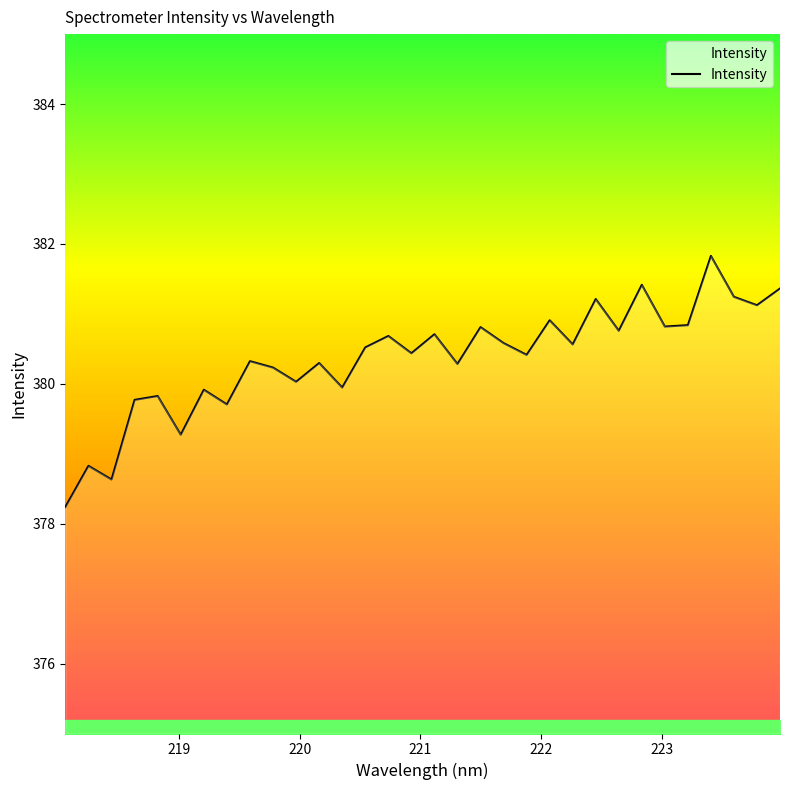

What is the maximum value shown in the chart?

381.8